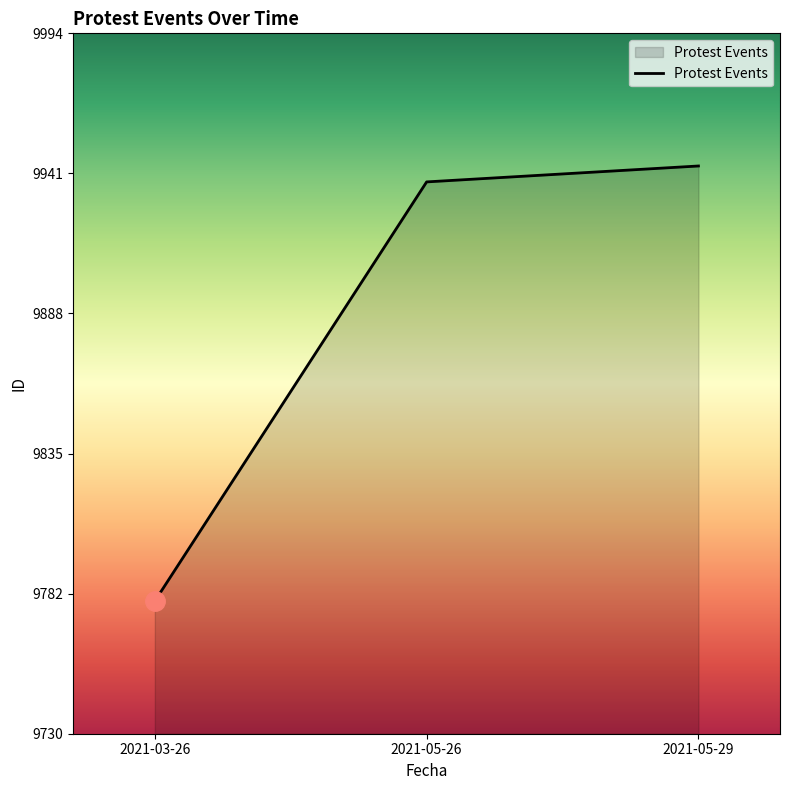

Does the chart display data point markers on the line(s)?

No